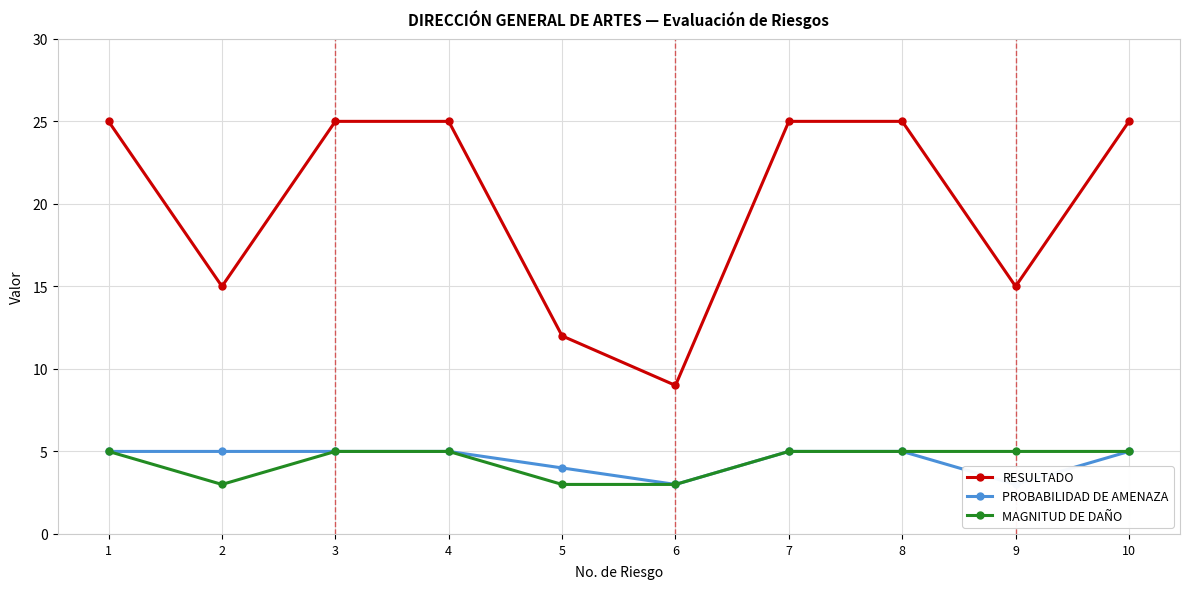

The MAGNITUD DE DAÑO series shows 7 at 7. True or false?

False